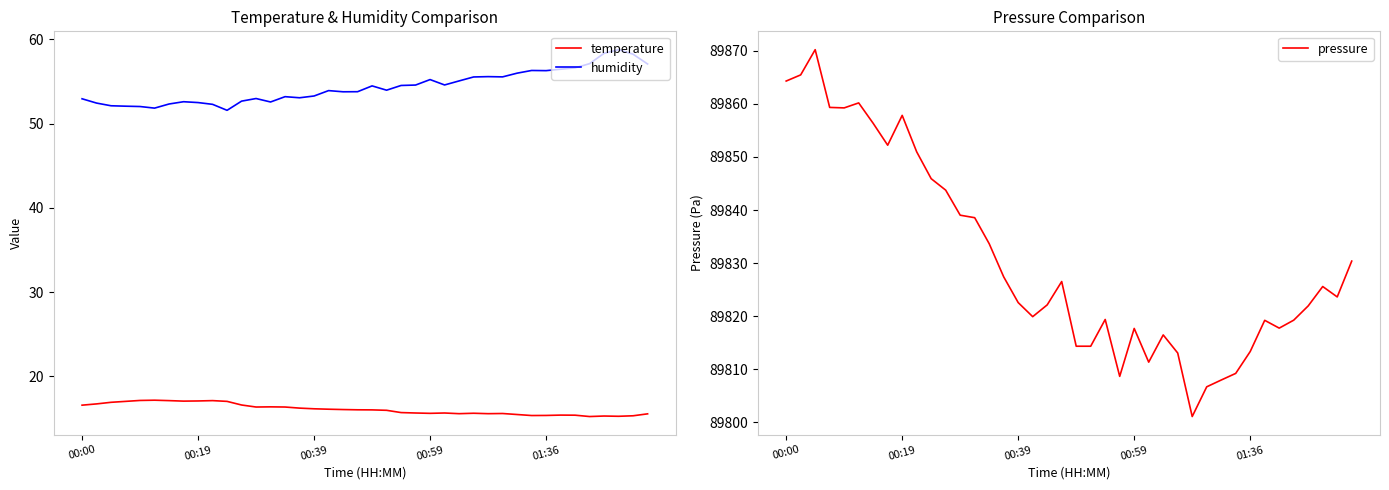

What is the minimum value for temperature?

15.2